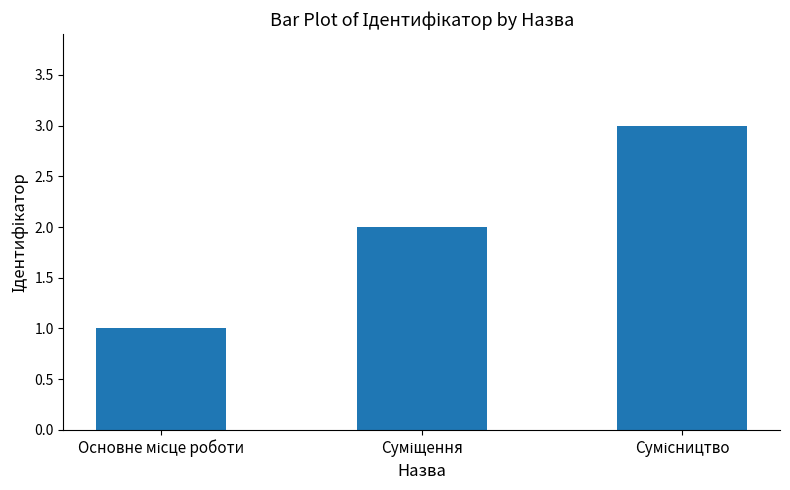

What is the maximum value shown in the chart?

3